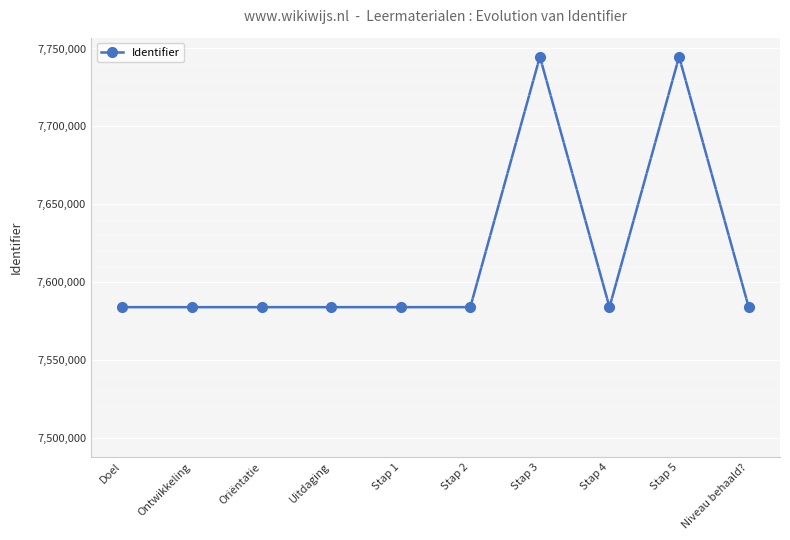

What is the approximate value at Stap 2?

7583994